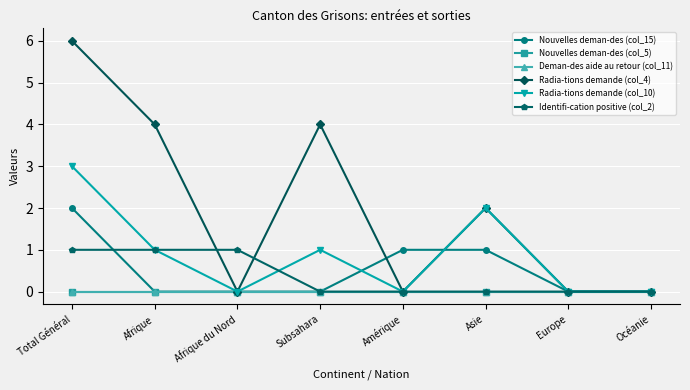

Is this an area chart (filled region under the line)?

No